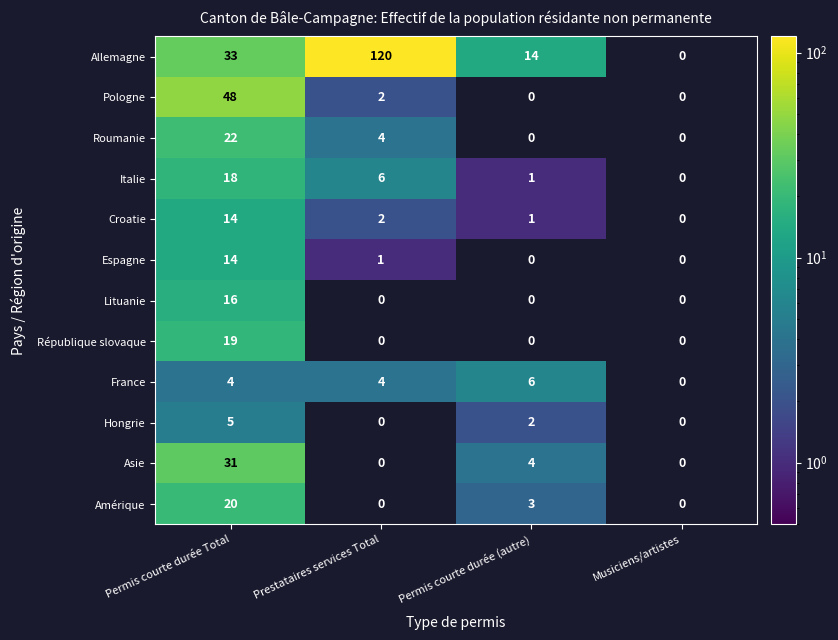

Count the Allemagne values in the range 14 to 120.

3